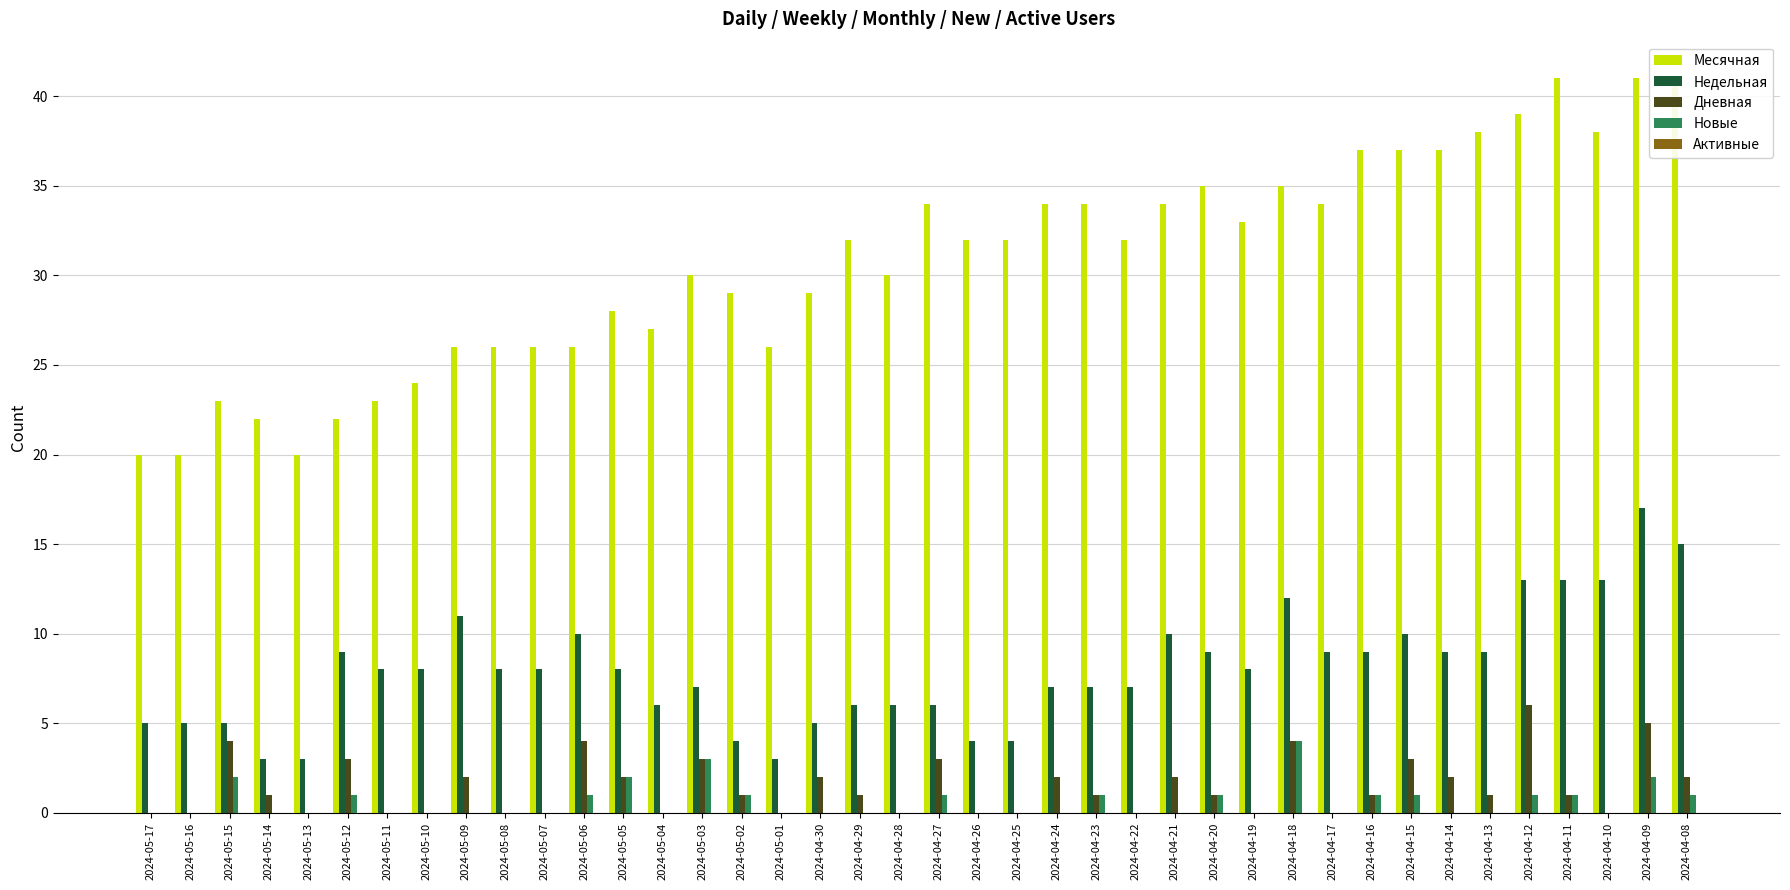

What is the total value across all series at 2024-05-06?

41